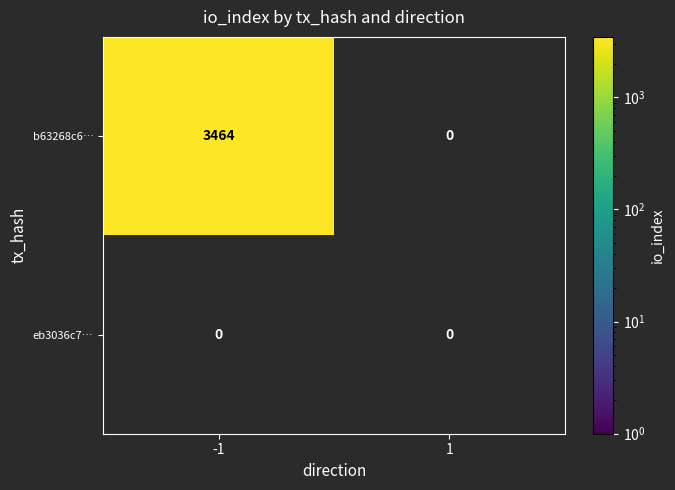

What is the highest value of the b63268c65df6d663074a06951948a130f0220ea series?

3464